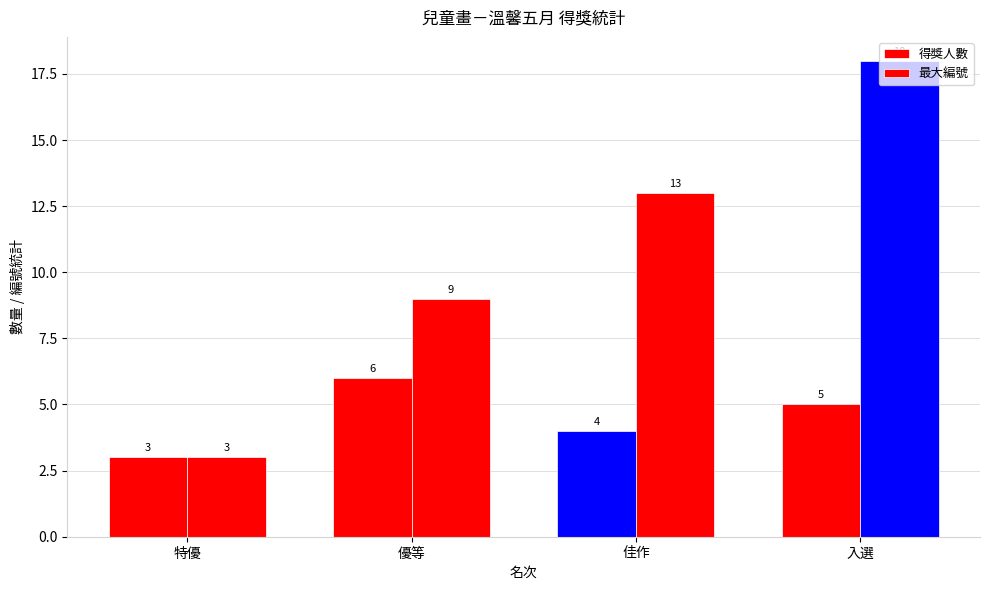

How many categories are shown in the chart?

4